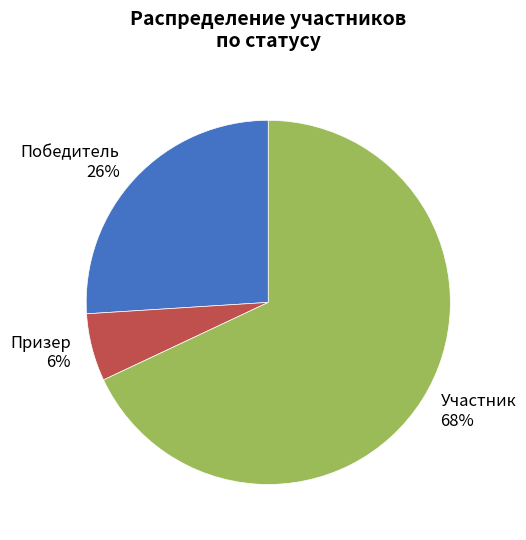

Which has a higher value, Победитель or Участник?

Участник